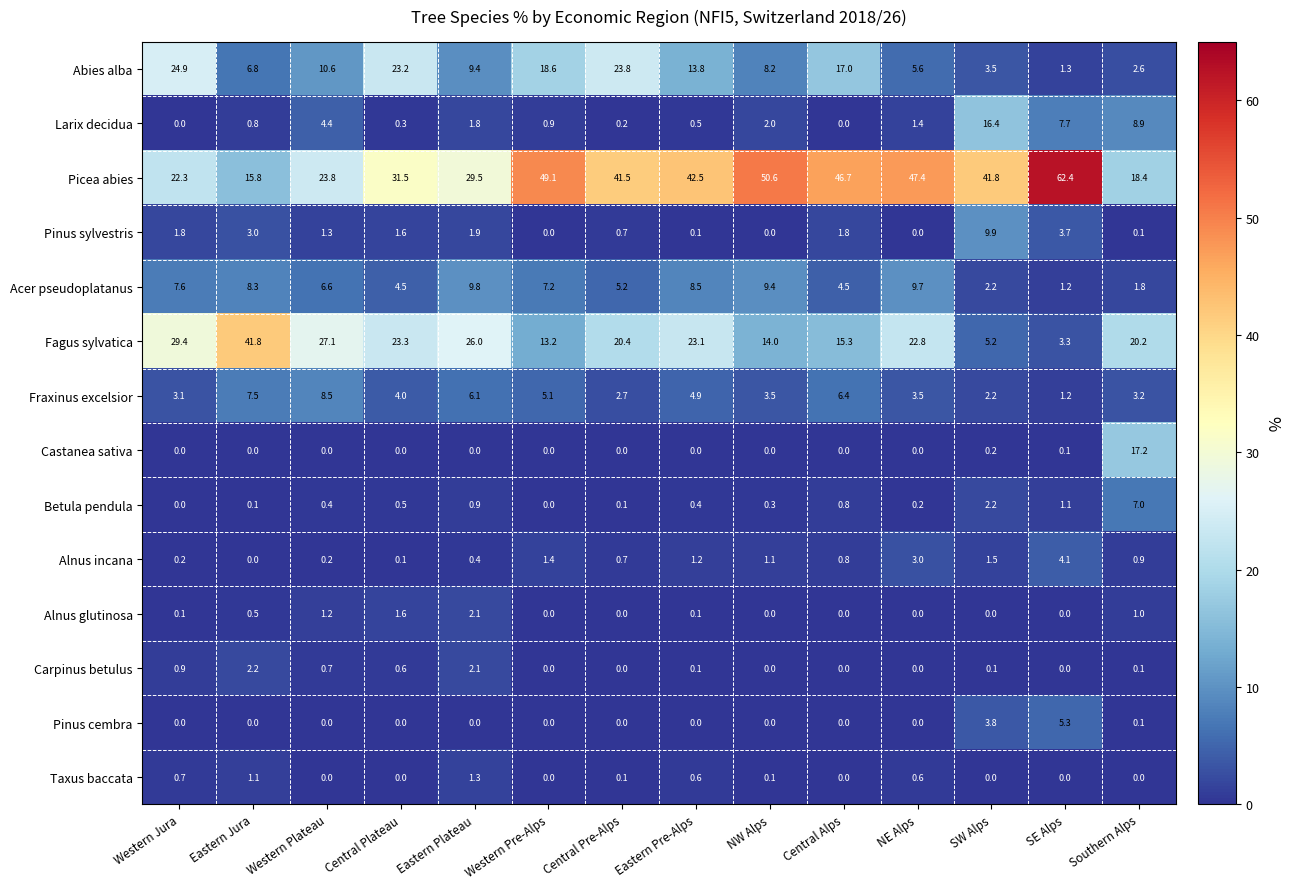

How many values in the Picea abies series are below 41?

6